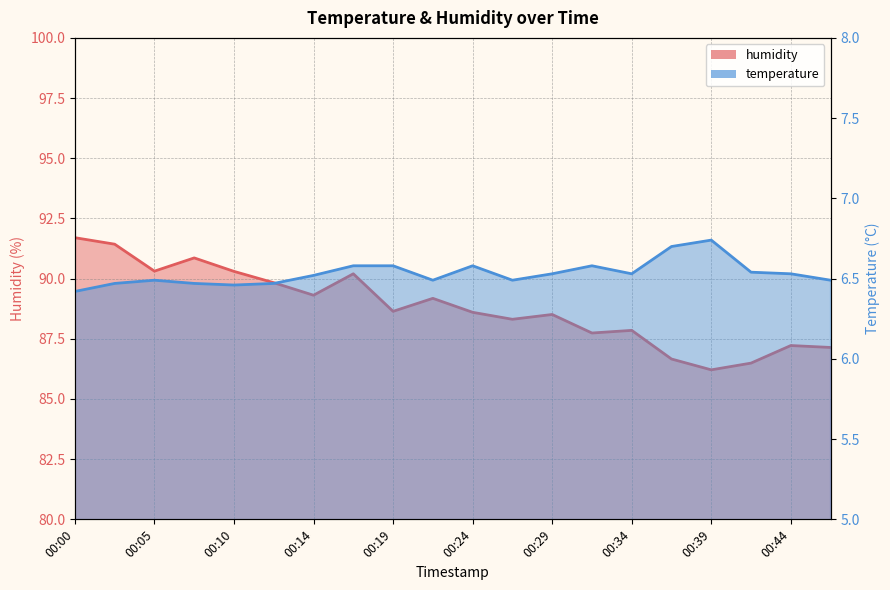

True or false: humidity and temperature cross at least once.

False